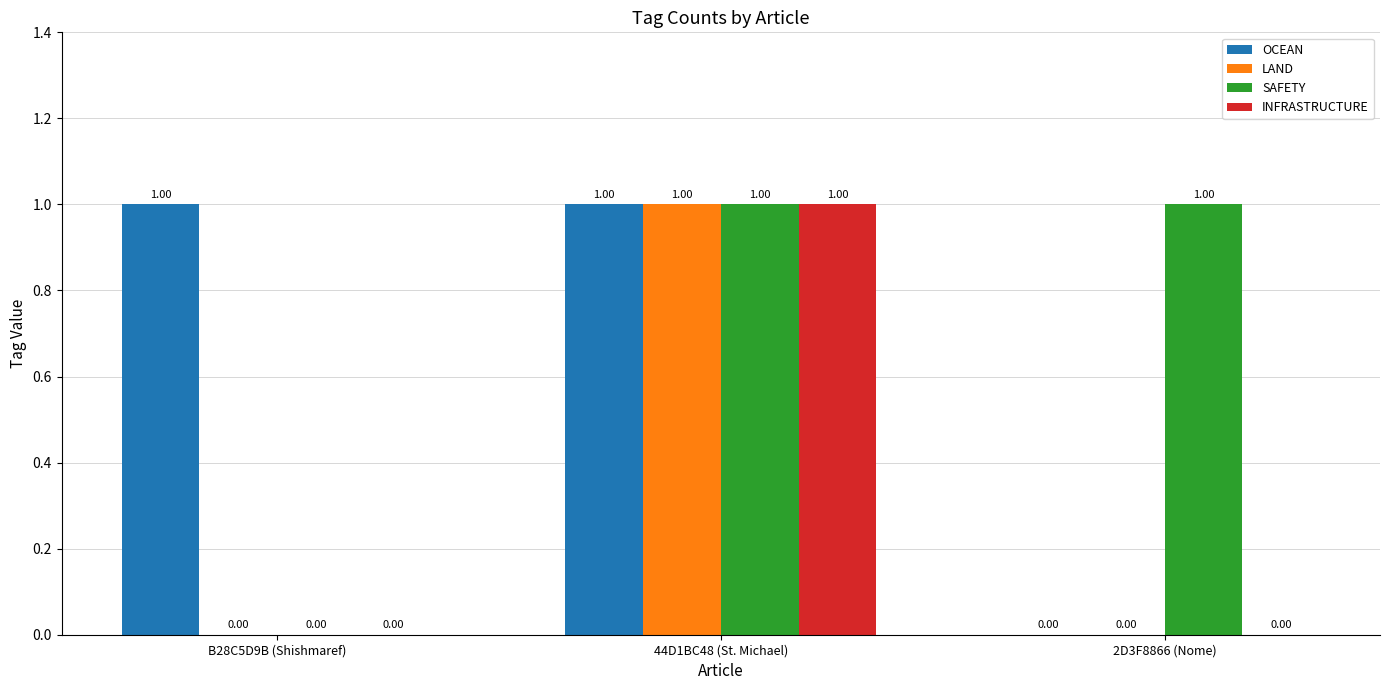

Is the value of INFRASTRUCTURE at 44D1BC48 (St. Michael) greater than the value of SAFETY at B28C5D9B (Shishmaref)?

Yes